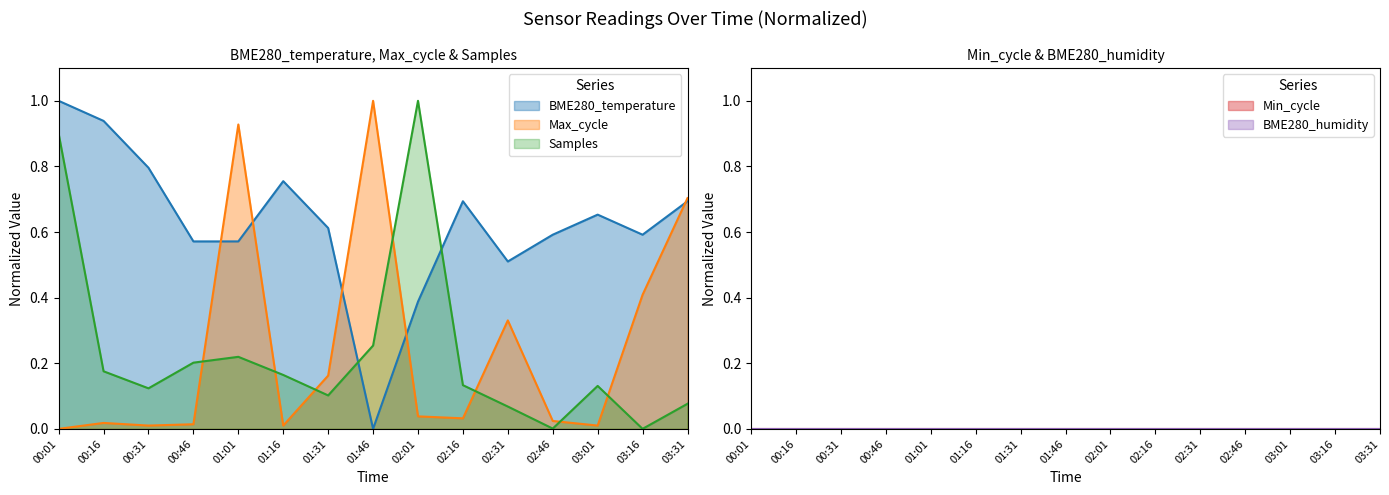

How many values in BME280_temperature are above zero?

14